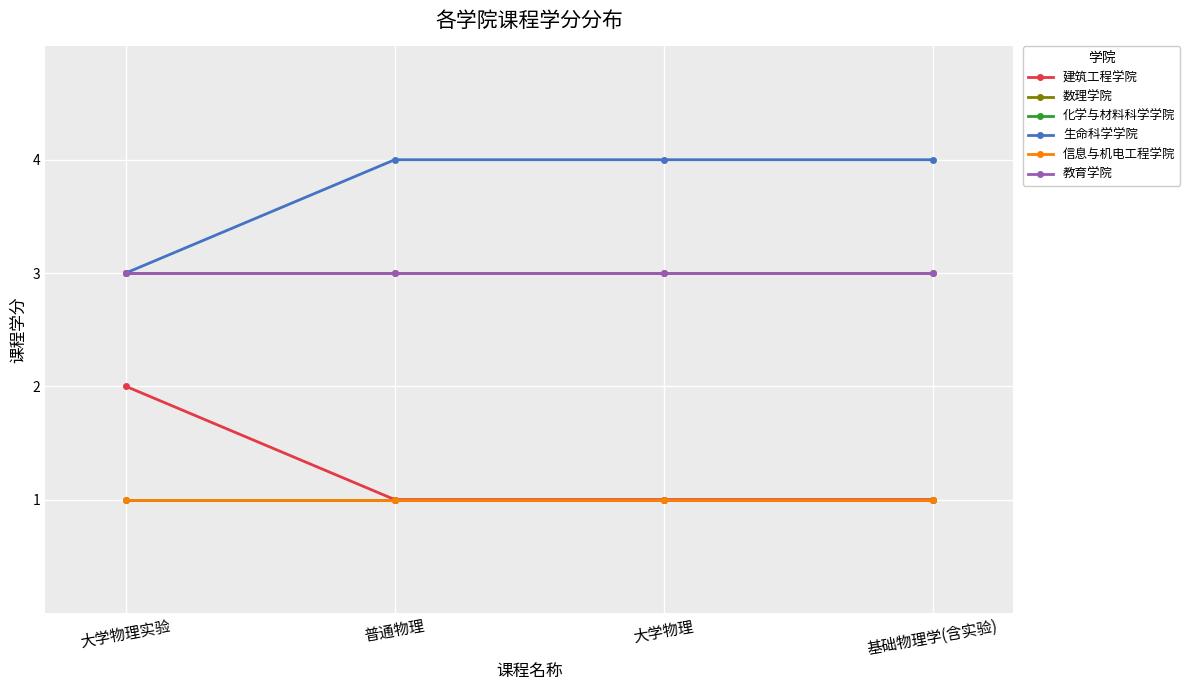

What is the lowest value of the 信息与机电工程学院 series?

1